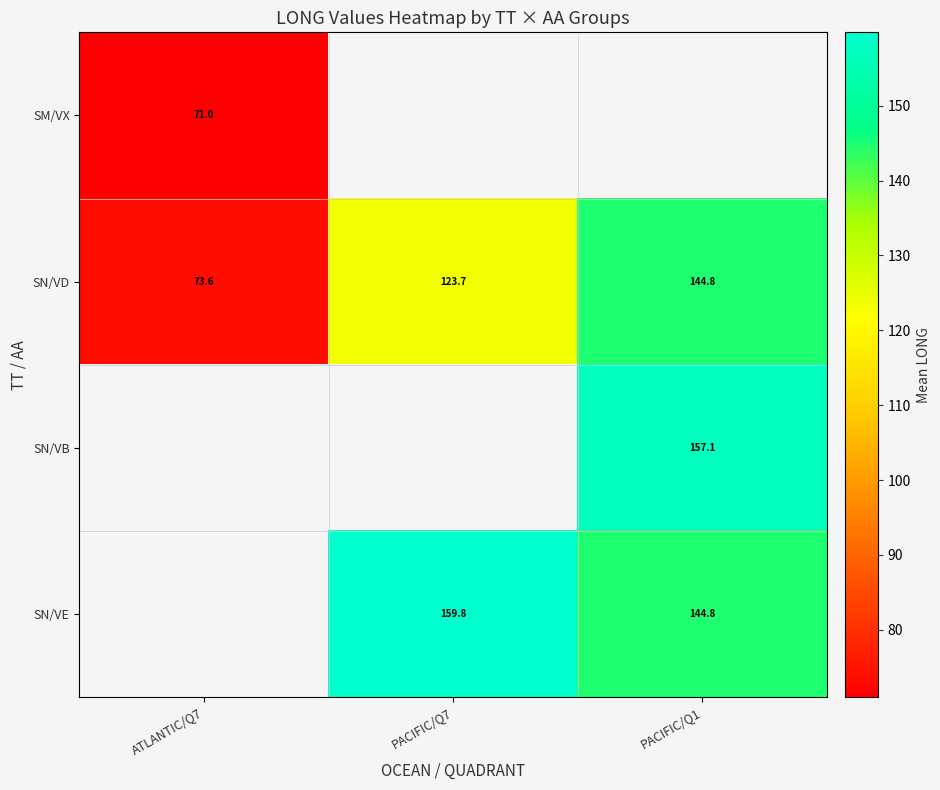

What is the difference between the maximum and minimum values in the SN/VD series?

71.2